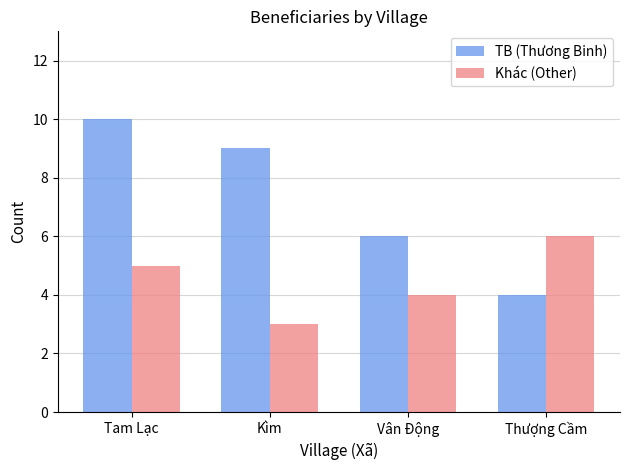

What is the highest value of the Khác (Other) series?

6